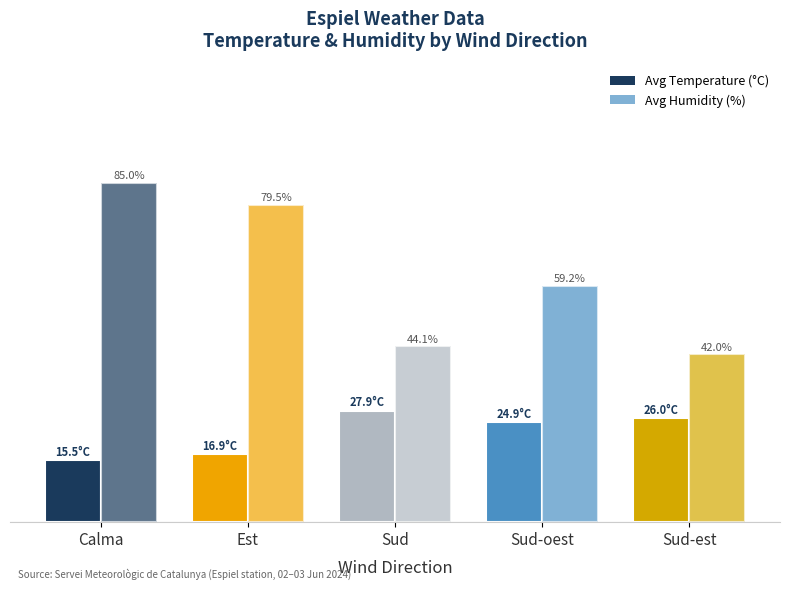

Does the chart contain any negative values?

No